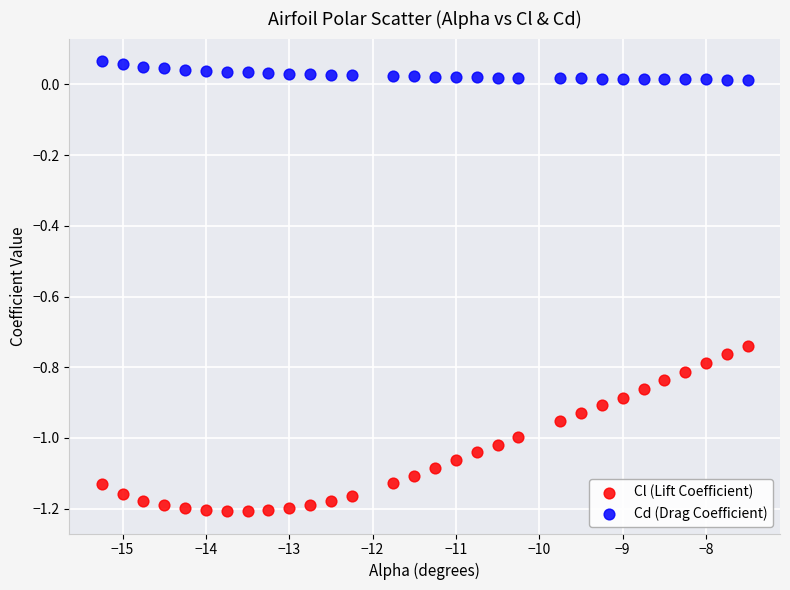

Across all data points, what is the range of Y values (max minus min)?

1.3